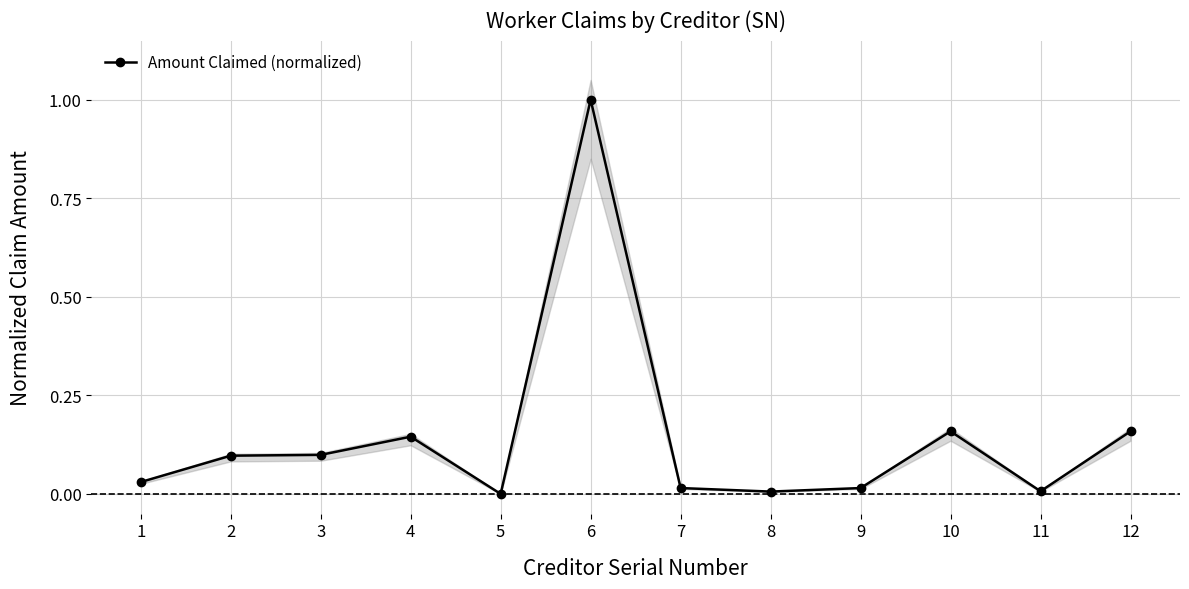

What is the value of the 2nd point from the left?

0.1